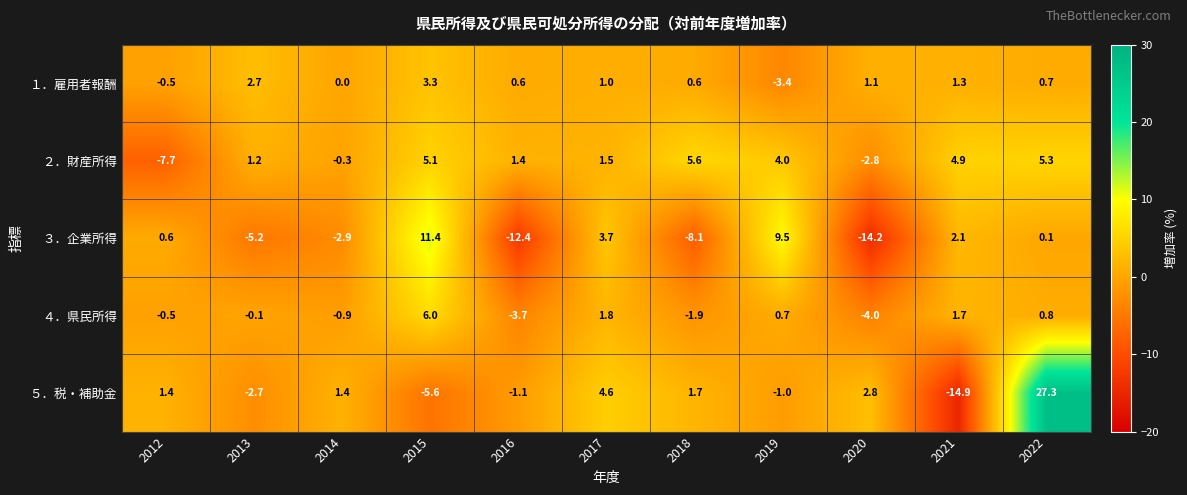

Which series has the largest range (max minus min)?

５．税・補助金